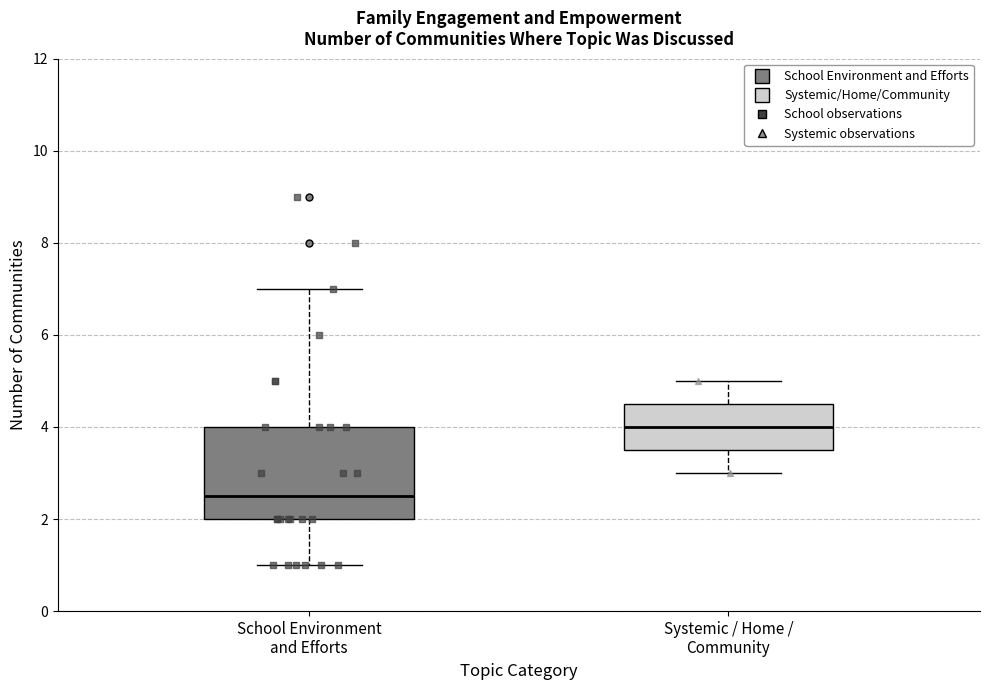

Which box is the tallest, from its lower edge to its upper edge?

School Environment and Efforts